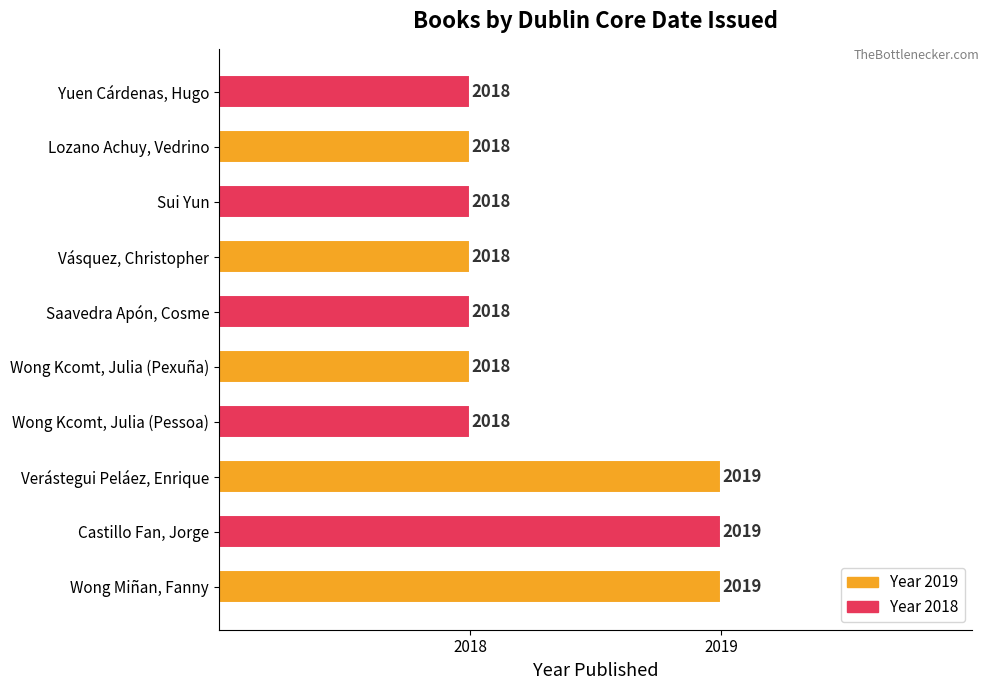

True or false: the data shows 2018 at Vásquez, Christopher.

True